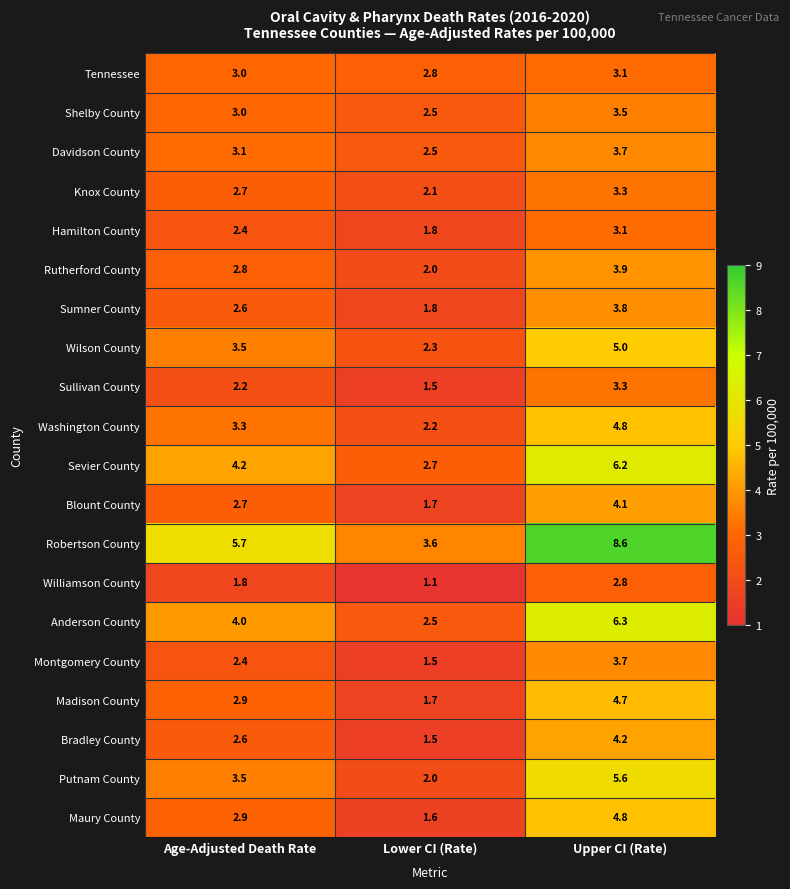

List the labels in order of Putnam County value, smallest first.

Lower CI (Rate), Age-Adjusted Death Rate, Upper CI (Rate)